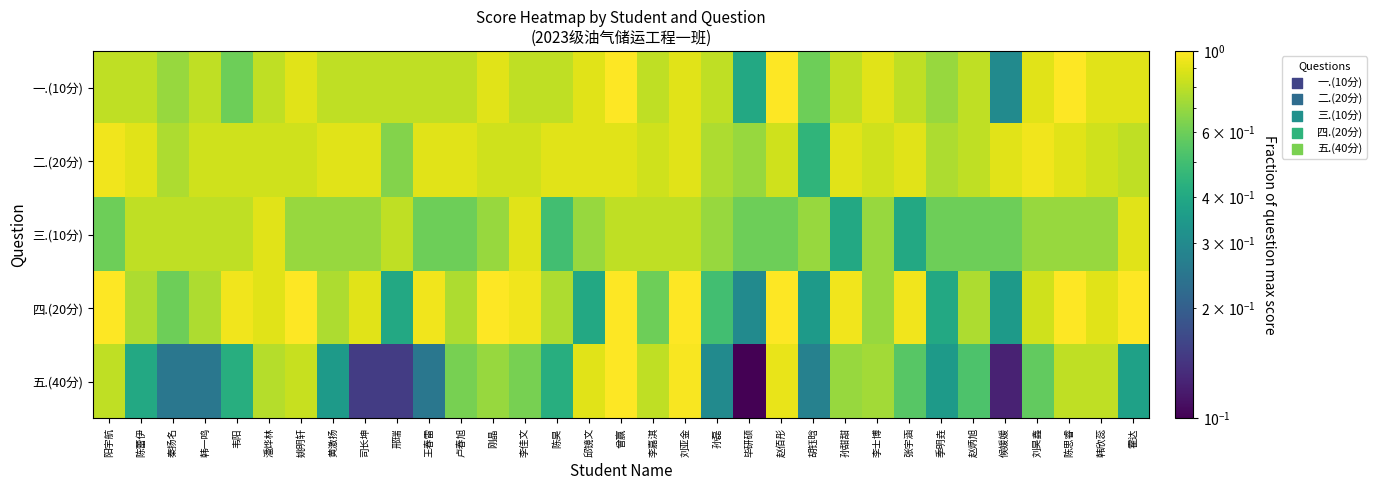

Which series has the largest range (max minus min)?

五.(40分)